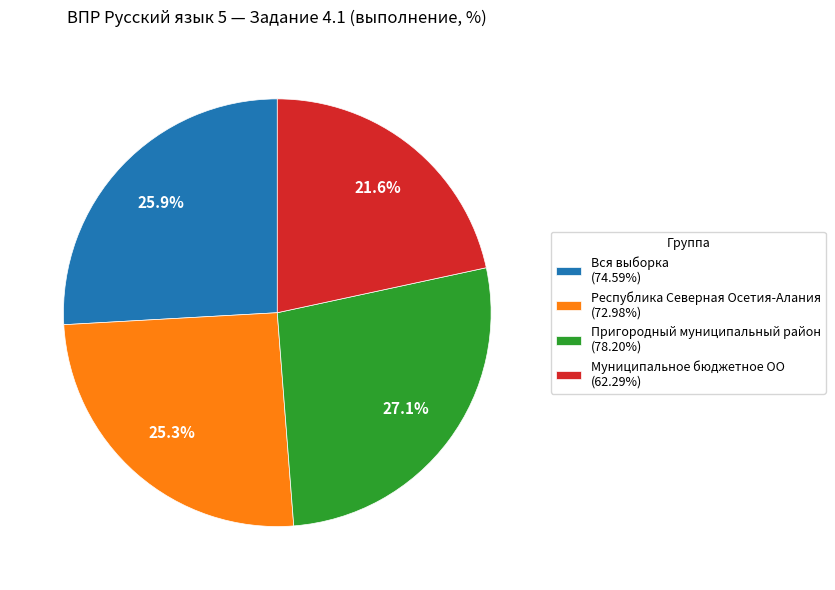

Do Пригородный муниципальный район and Республика Северная Осетия-Алания together represent more than half of the pie?

Yes